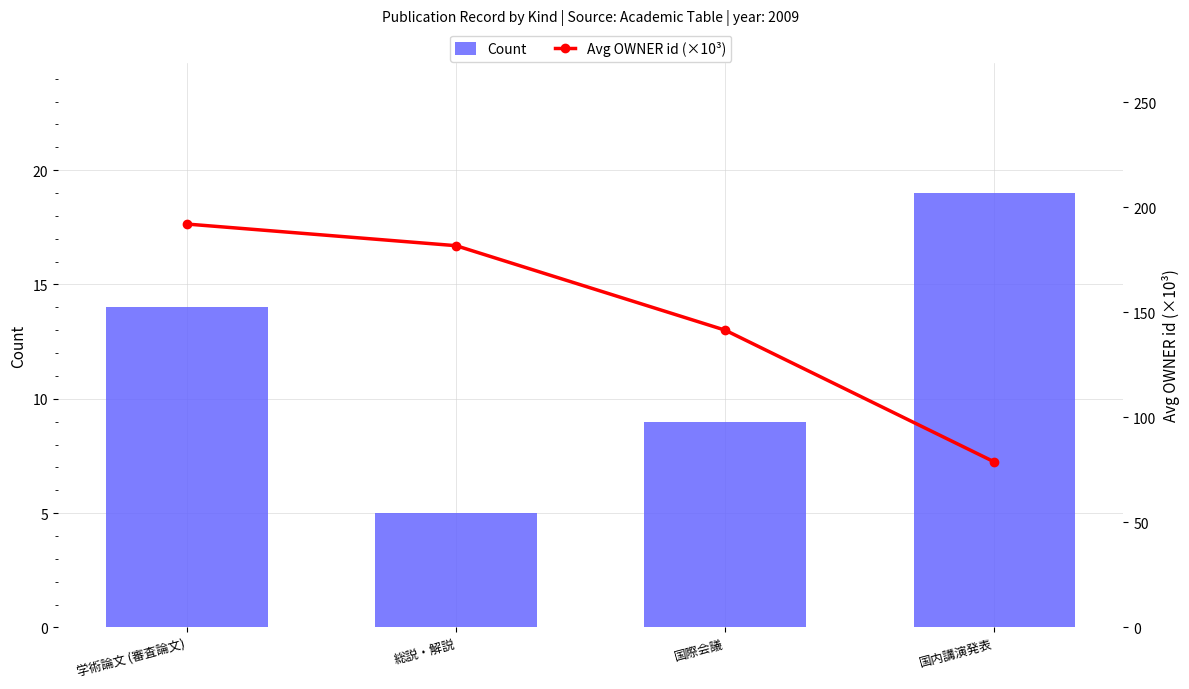

What position from the left is 国際会議?

3